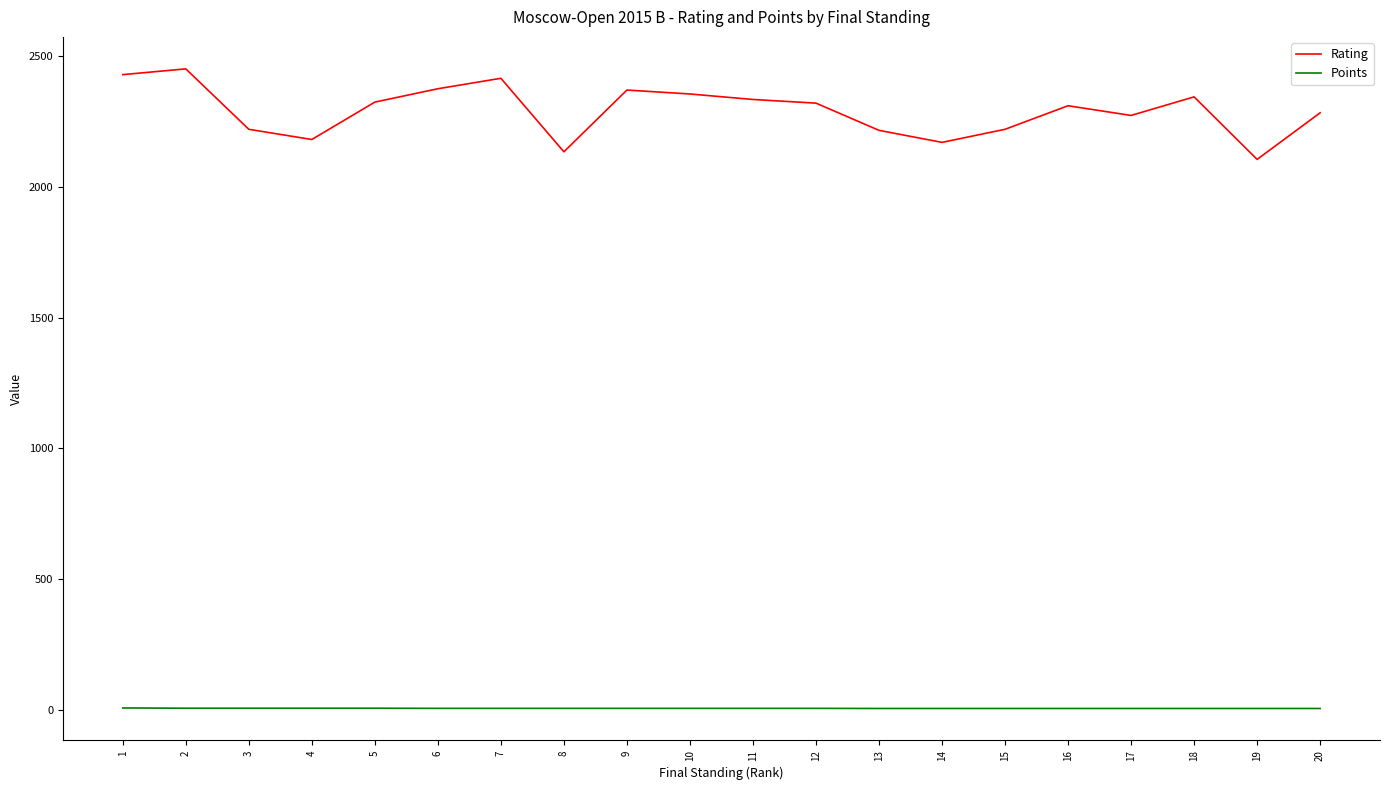

What is the difference between the second highest and second lowest values in the Points series?

1.0